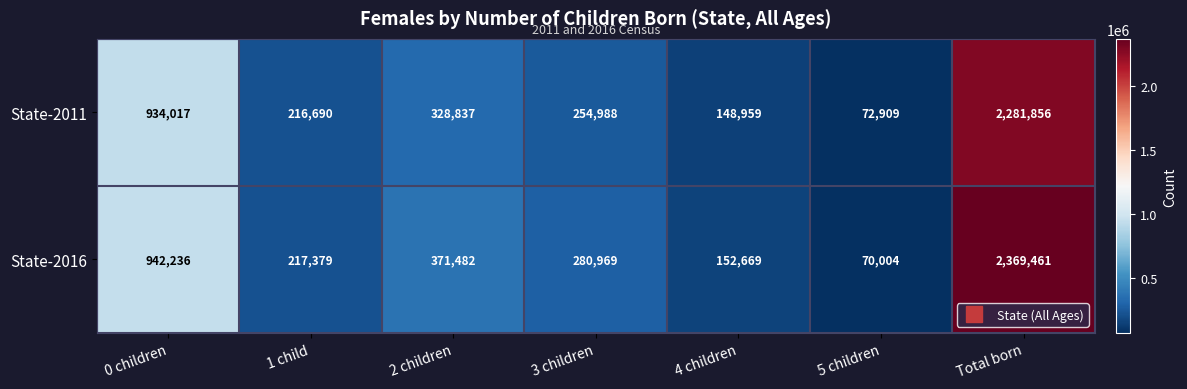

Rank the series by their average value, from lowest to highest.

State-2011, State-2016